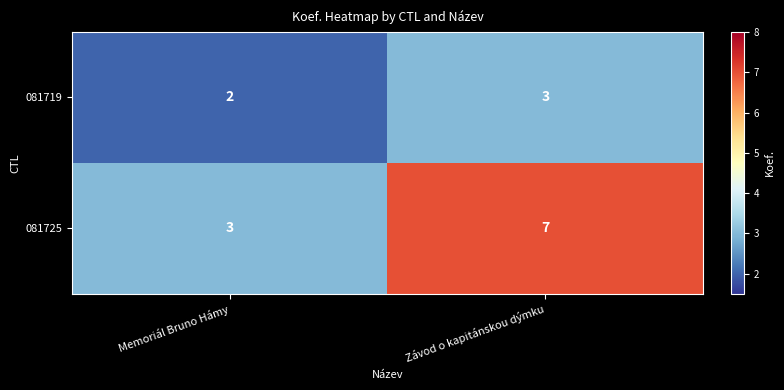

At how many categories does at least one series exceed 6?

1